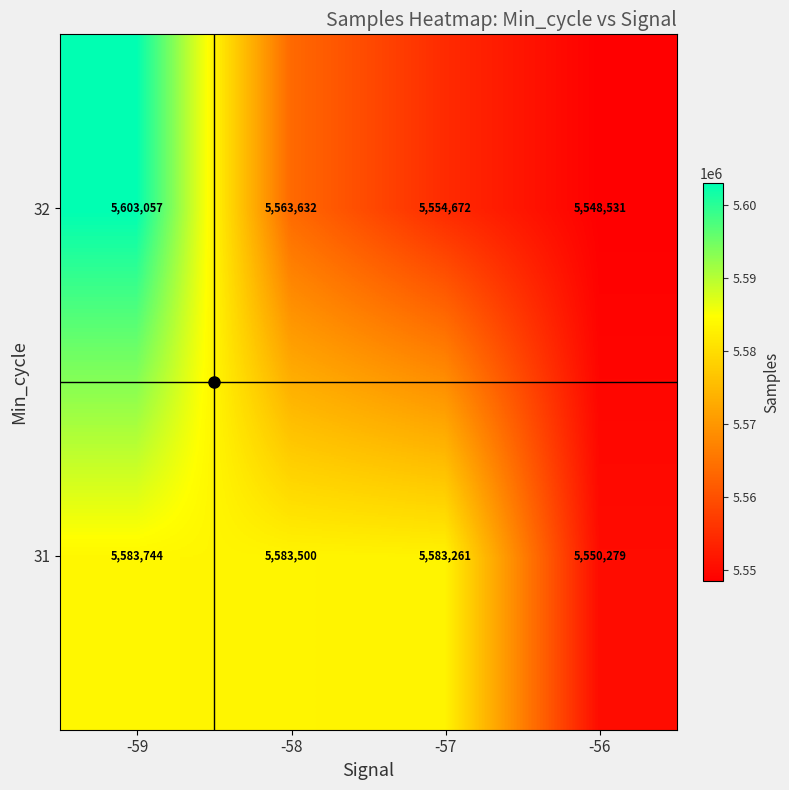

The 32 series shows 5603057 at -59. True or false?

True